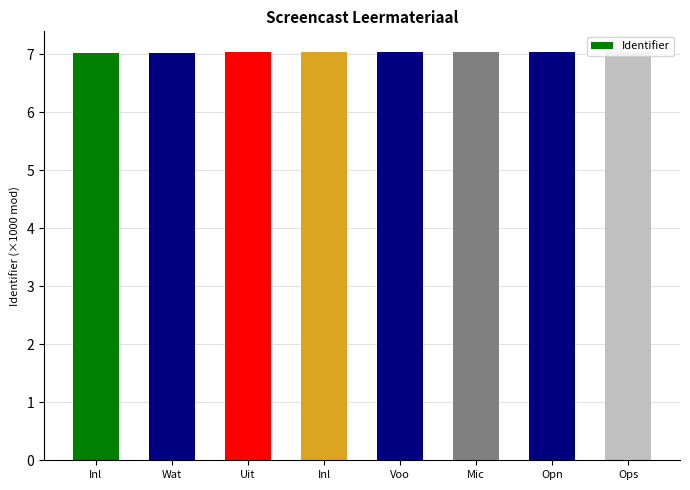

How many bars are there in total?

8